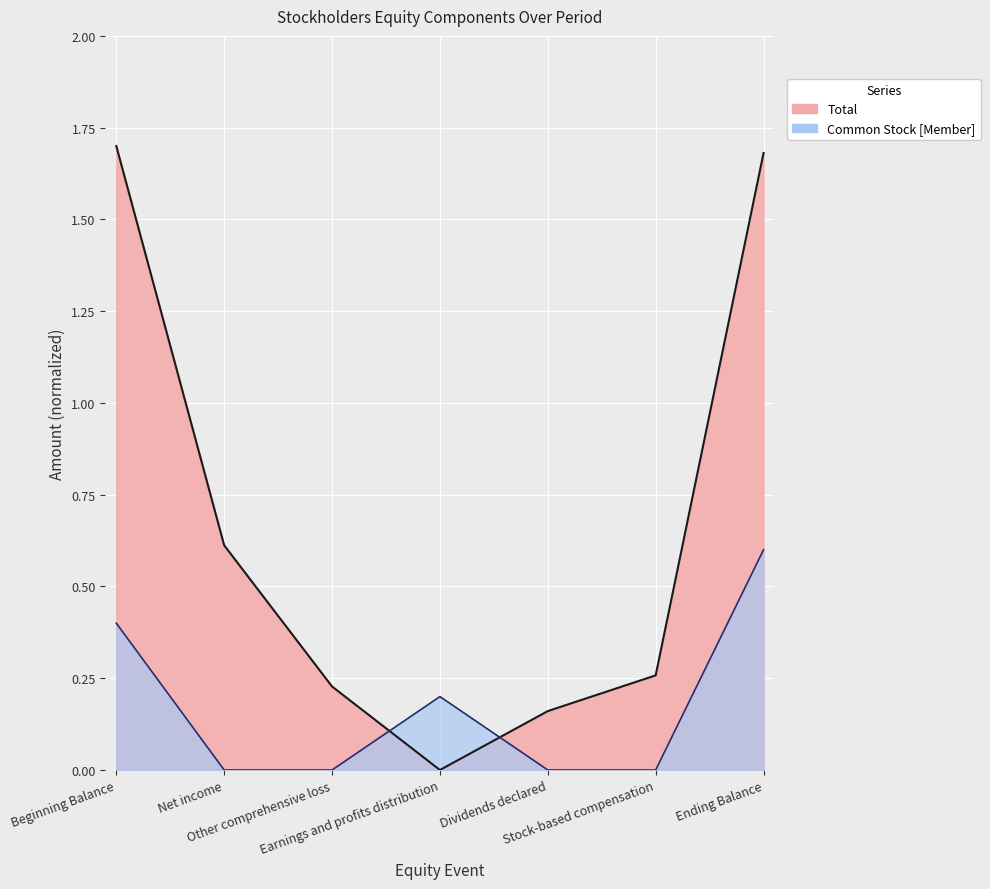

What position from the right is Other comprehensive loss?

5